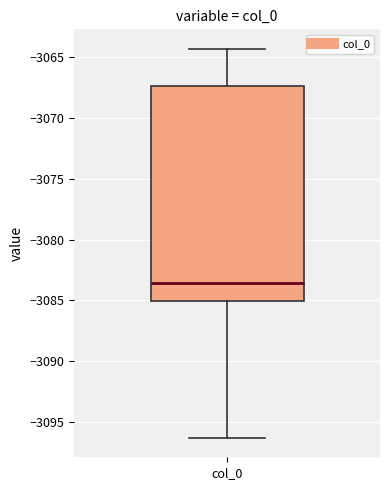

Transcribe this box plot: give where the median line is, the range the box spans, and where the two whiskers end, as read against the y-axis. The values are not printed on the chart, so give them approximately, as read against the axis.

median -3083.5, box -3085.0 to -3067.5, whiskers -3096.5 to -3064.5